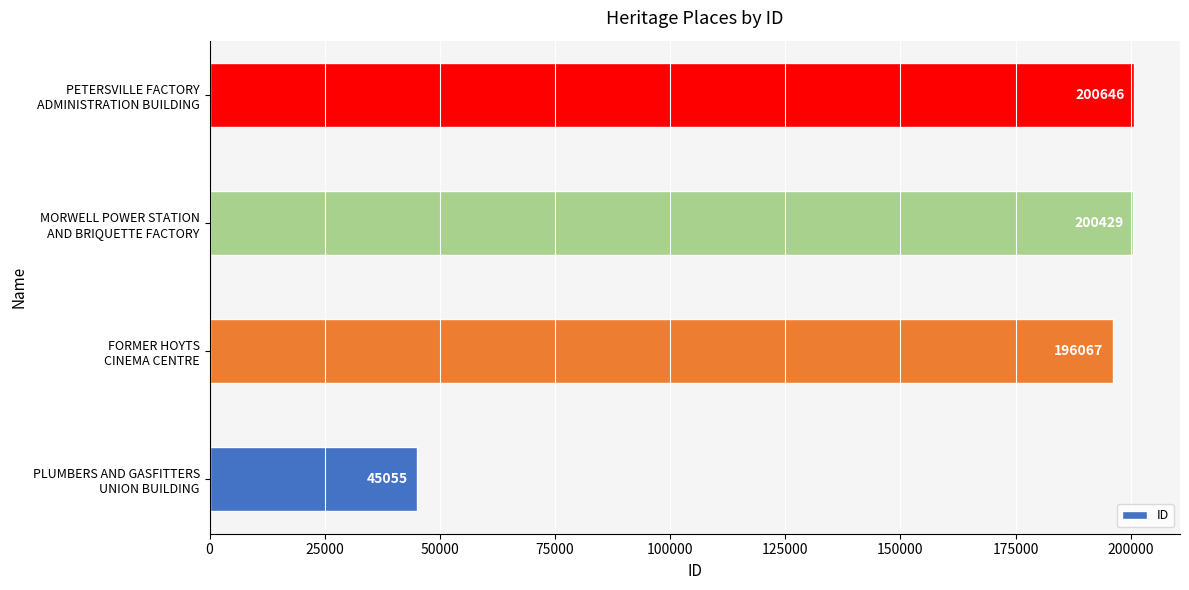

What is the difference between the maximum and second lowest values?

4579